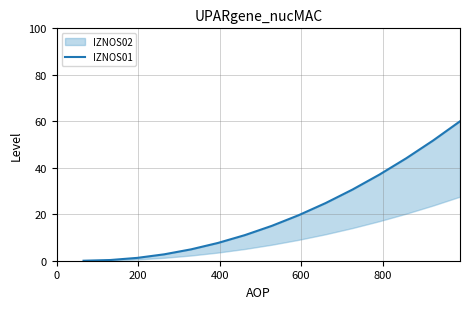

Reading left to right, what are all the values shown in this chart?

0.0	0.3	1.2	2.8	4.9	7.7	11.0	15.0	19.6	24.8	30.6	37.0	44.1	51.7	60.0